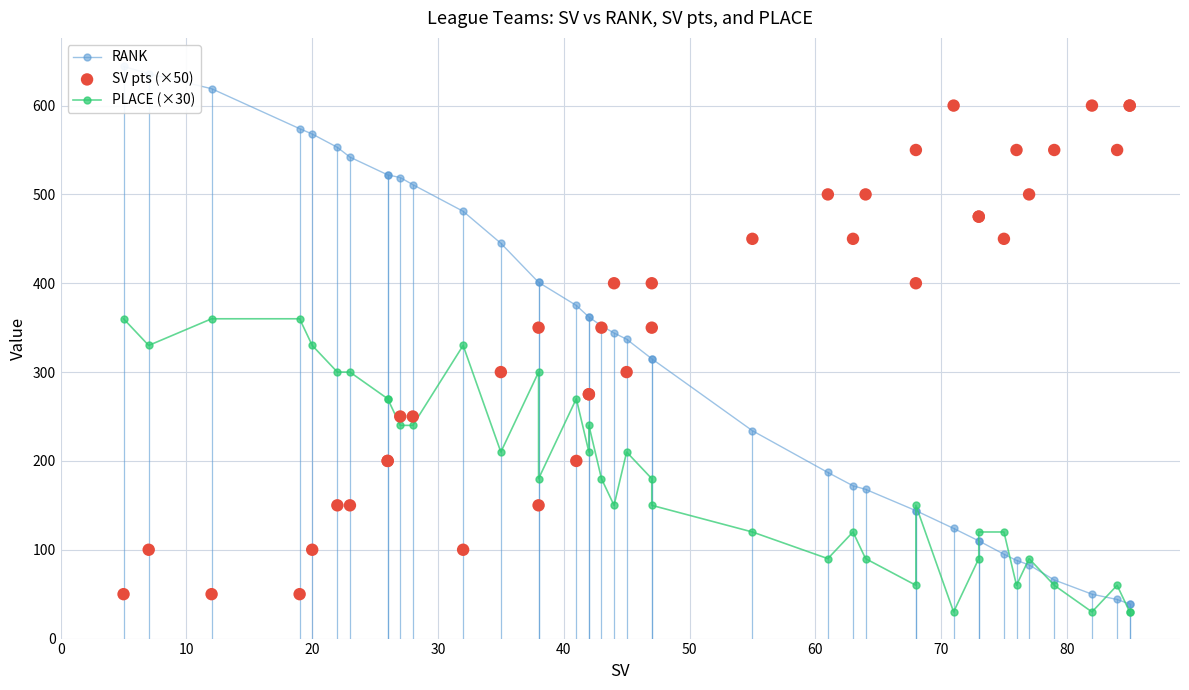

What are all the series names shown in the legend?

RANK, PLACE (×30), SV pts (×50)